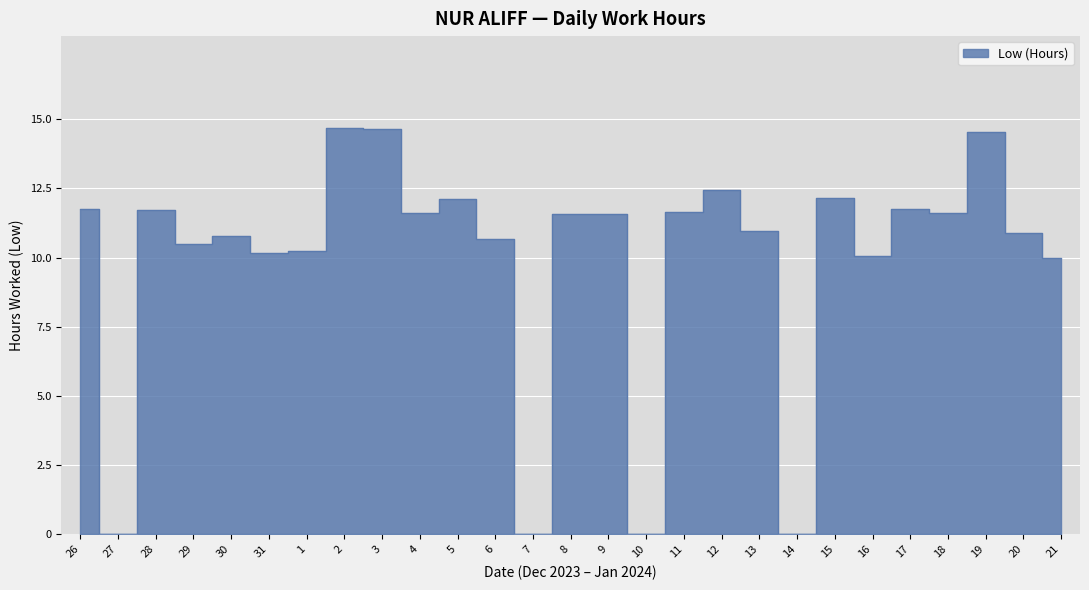

What is the difference between the second highest and second lowest values?

14.7